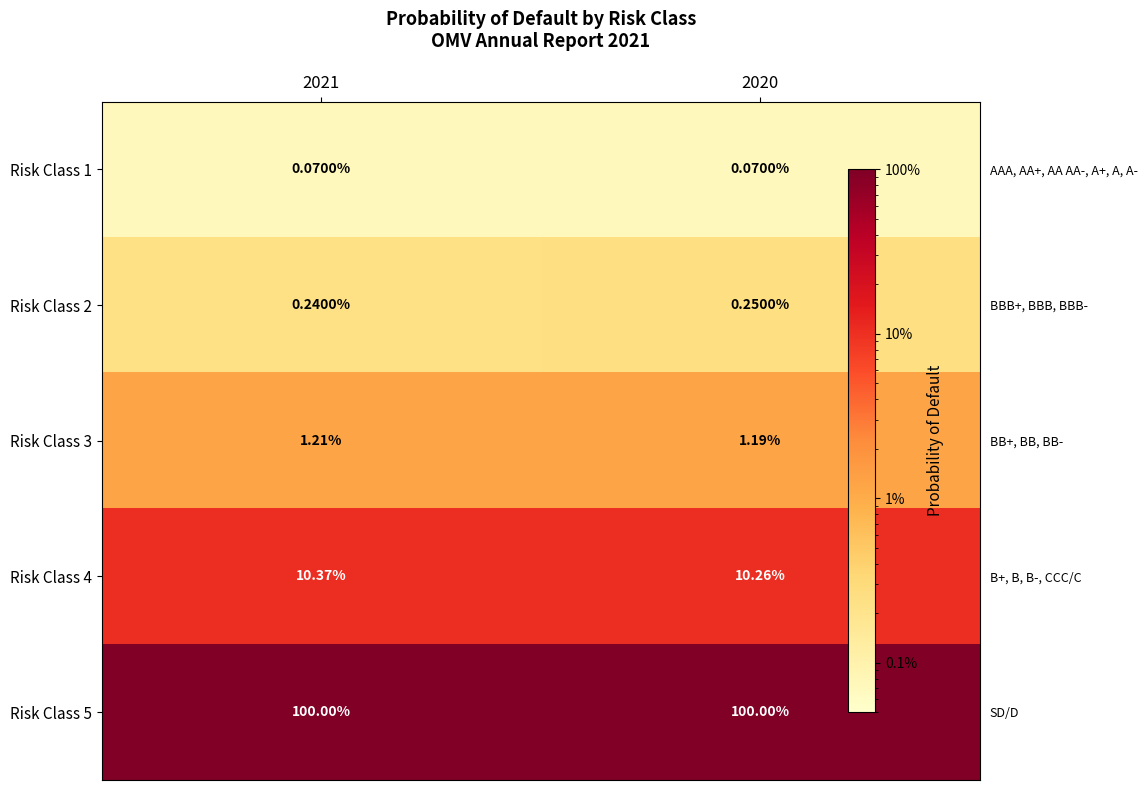

What is the greatest value displayed?

1.0